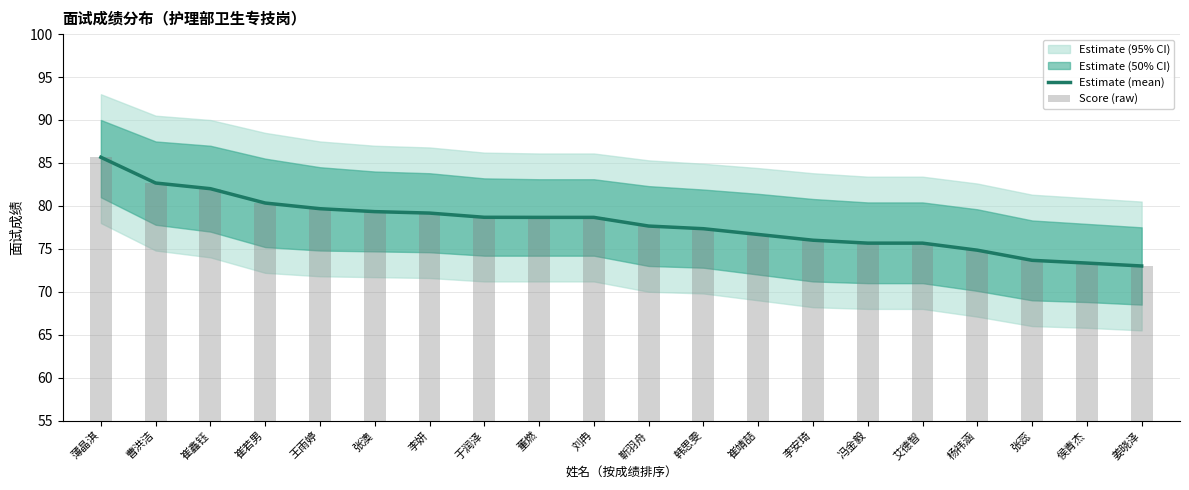

At how many categories does at least one series exceed 75?

16